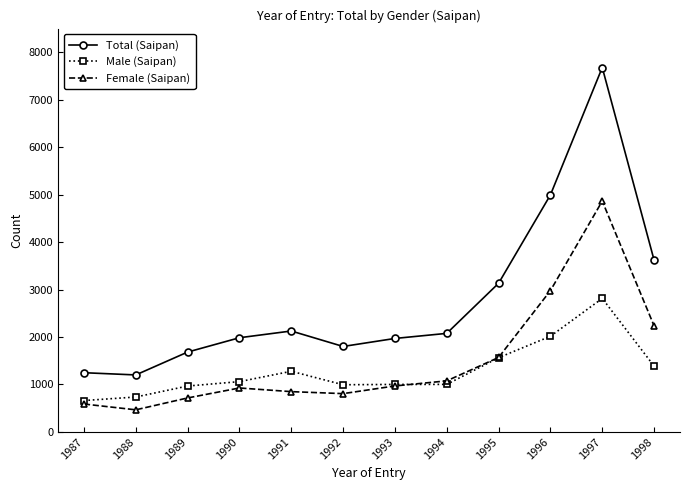

The value of Female (Saipan) at 1994 is 1076. True or false?

True